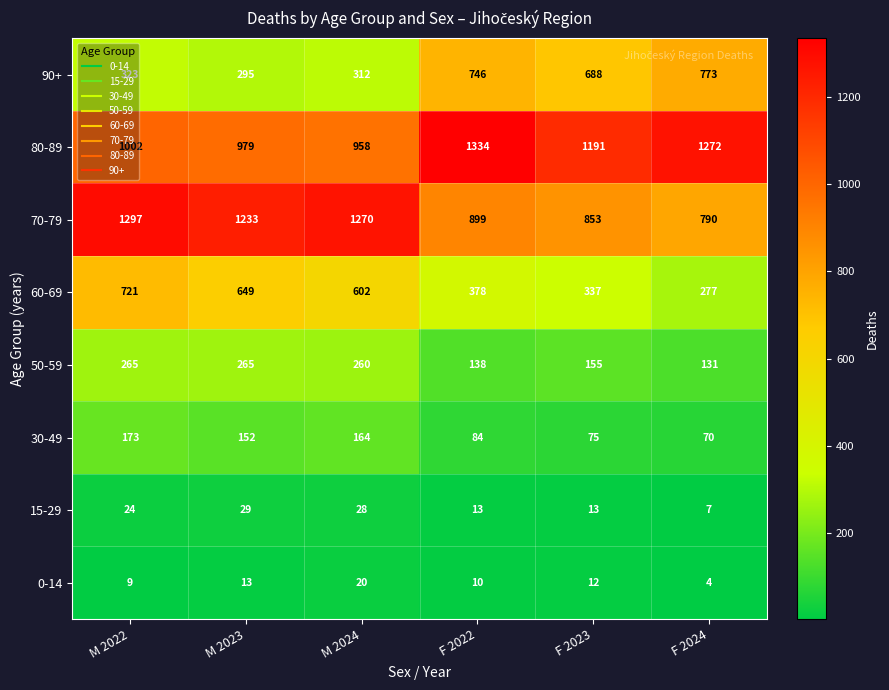

Count the number of categories in the chart.

6